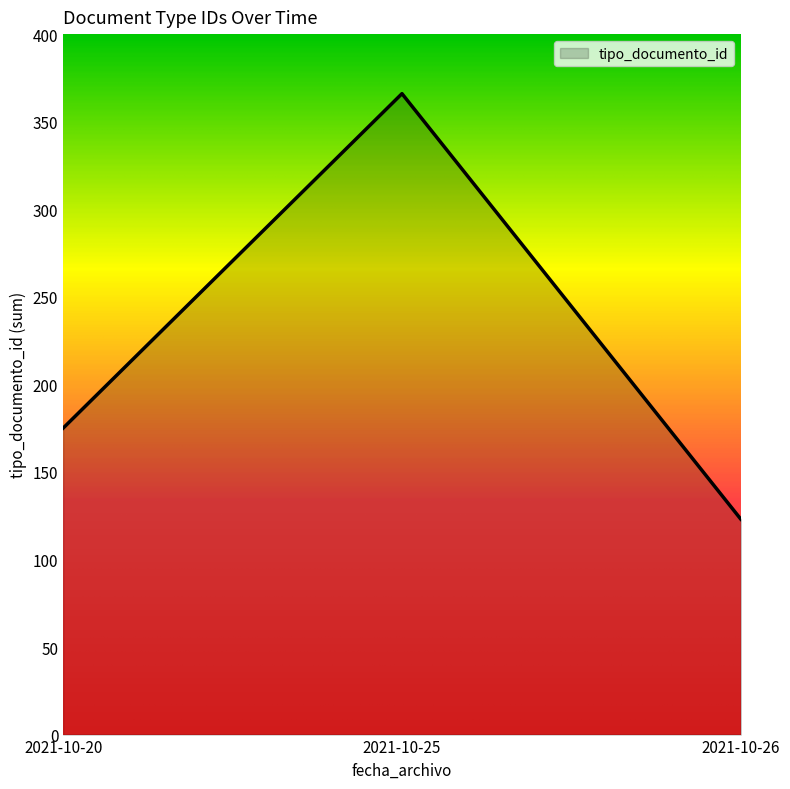

Count the number of data series in this chart.

1